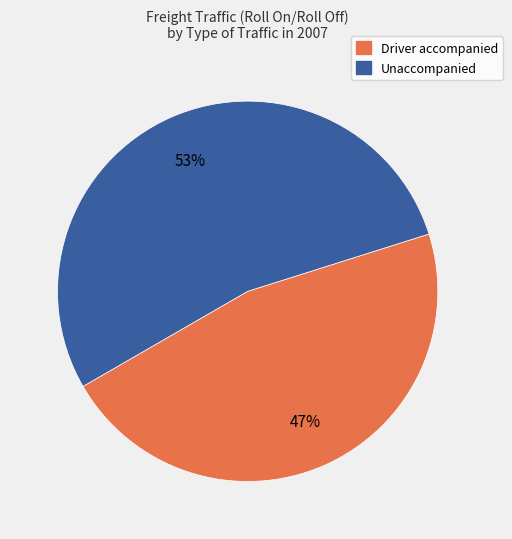

To the nearest percent, what is the average slice percentage?

50%